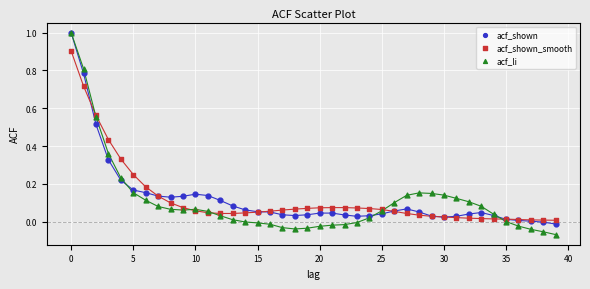

What are all the series names shown in the legend?

acf_shown, acf_shown_smooth, acf_li